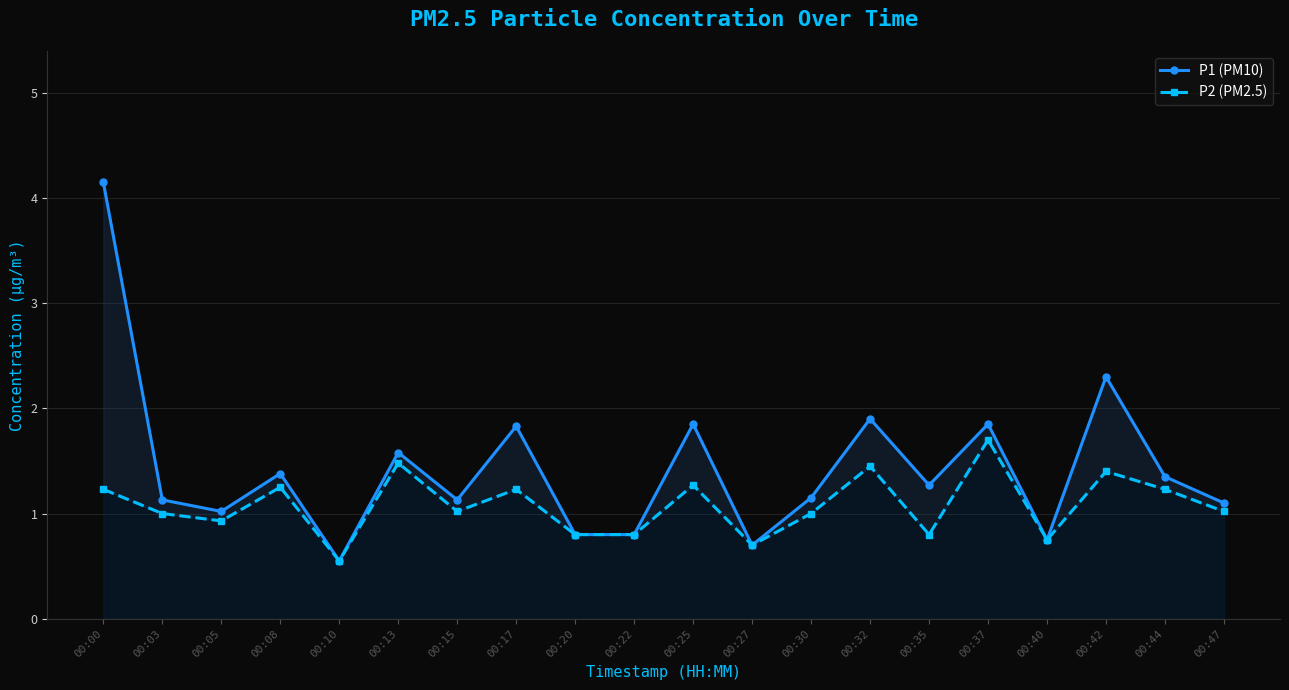

The value of P2 (PM2.5) at 00:30 is 1.0. True or false?

True